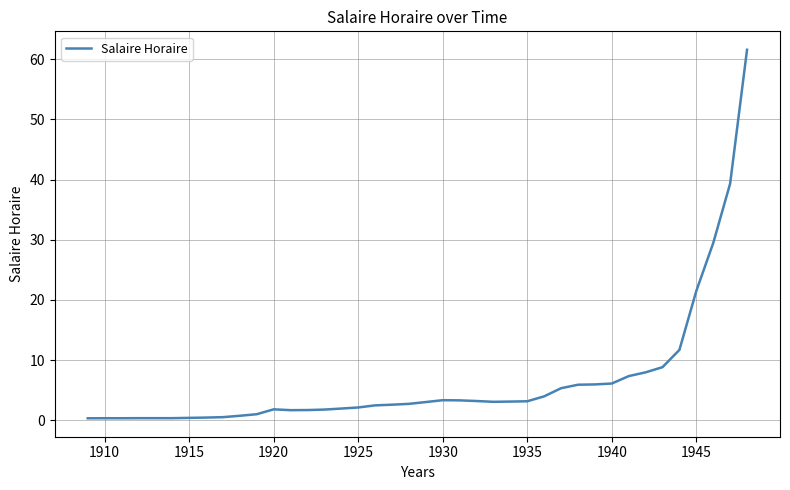

What is the maximum value shown in the chart?

61.6